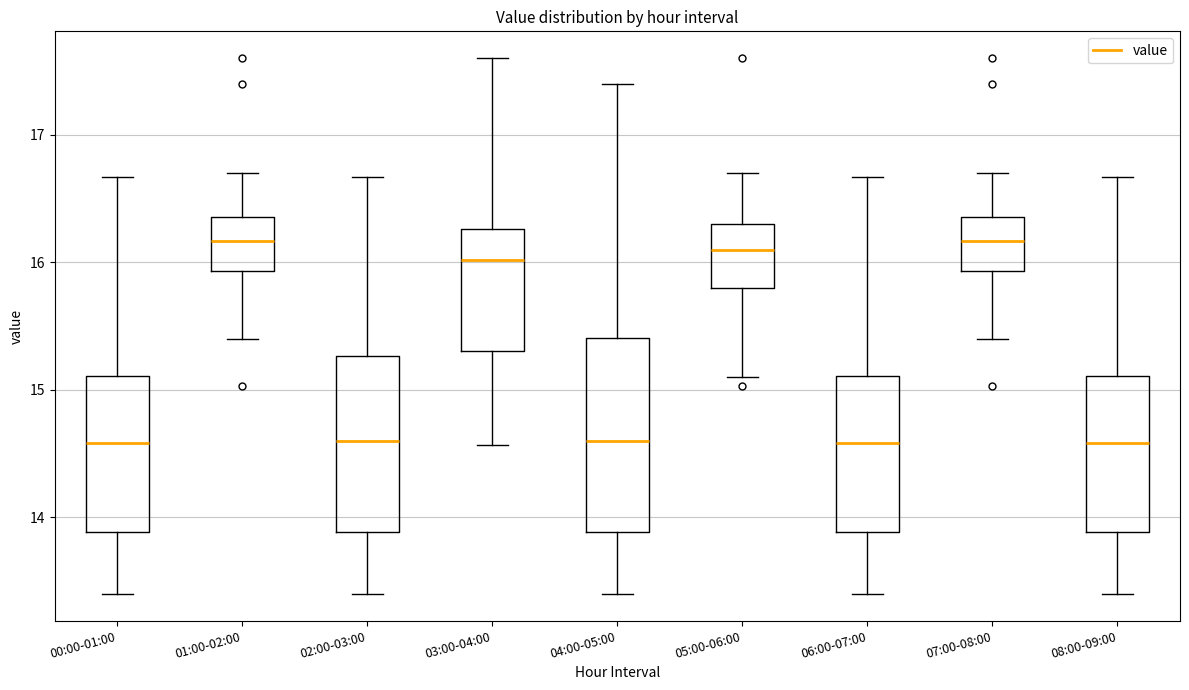

Reading left to right, read every box against the y-axis: the position of its median line, the range the box covers, and the ends of its whiskers. The values are not printed on the chart, so give them approximately, as read against the axis.

00:00-01:00: median 14.6, box 13.9 to 15.1, whiskers 13.4 to 16.7
01:00-02:00: median 16.2, box 15.9 to 16.4, whiskers 15.4 to 16.7
02:00-03:00: median 14.6, box 13.9 to 15.3, whiskers 13.4 to 16.7
03:00-04:00: median 16.0, box 15.3 to 16.3, whiskers 14.6 to 17.6
04:00-05:00: median 14.6, box 13.9 to 15.4, whiskers 13.4 to 17.4
05:00-06:00: median 16.1, box 15.8 to 16.3, whiskers 15.1 to 16.7
06:00-07:00: median 14.6, box 13.9 to 15.1, whiskers 13.4 to 16.7
07:00-08:00: median 16.2, box 15.9 to 16.4, whiskers 15.4 to 16.7
08:00-09:00: median 14.6, box 13.9 to 15.1, whiskers 13.4 to 16.7